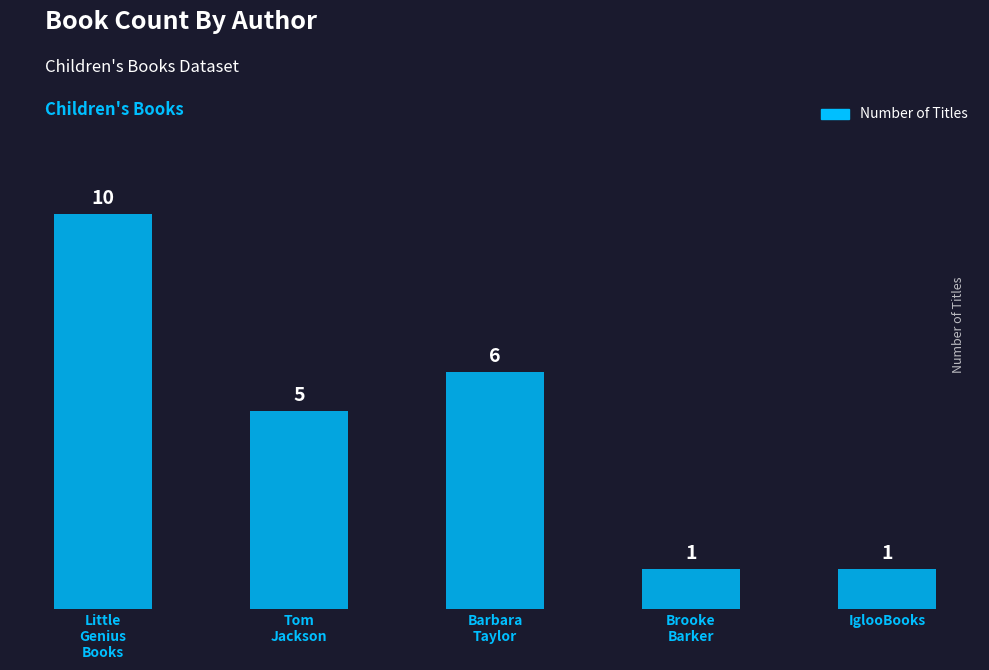

What is the label of the 5th bar from the left?

IglooBooks